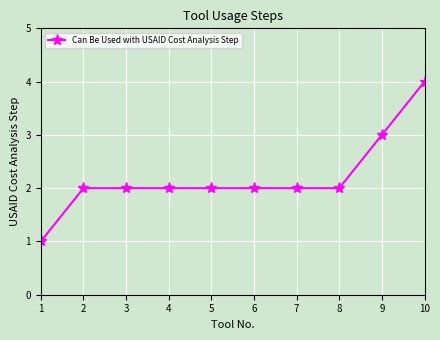

Reading left to right, list all the values displayed in this chart.

1	2	2	2	2	2	2	2	3	4